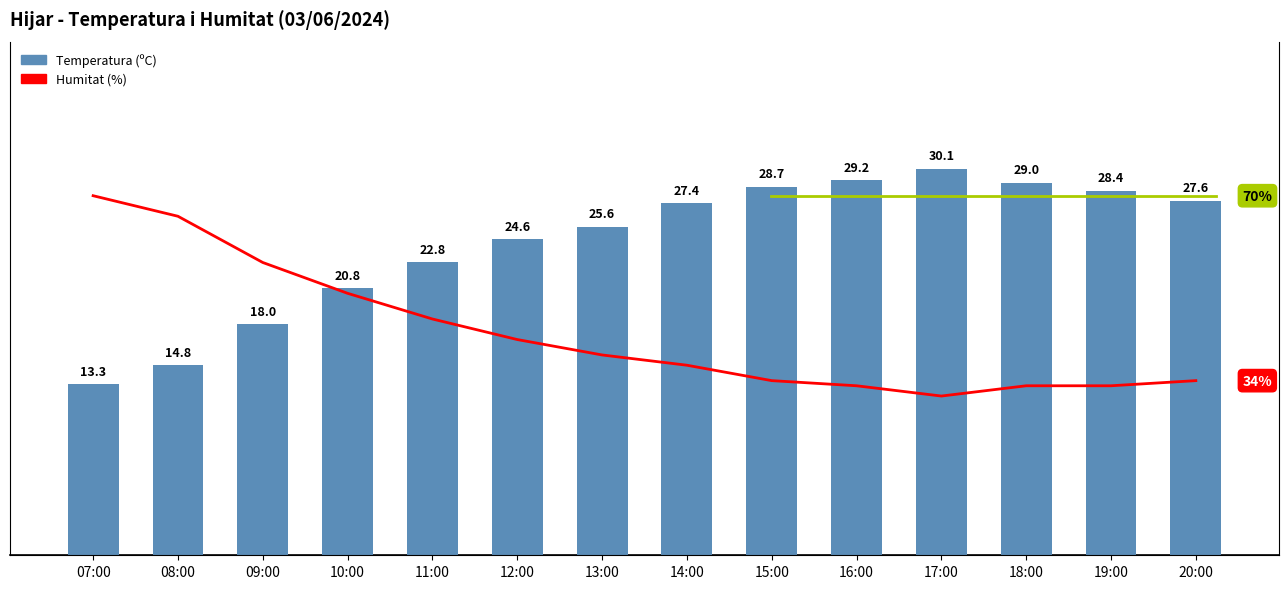

Does the chart contain stacked bars?

No